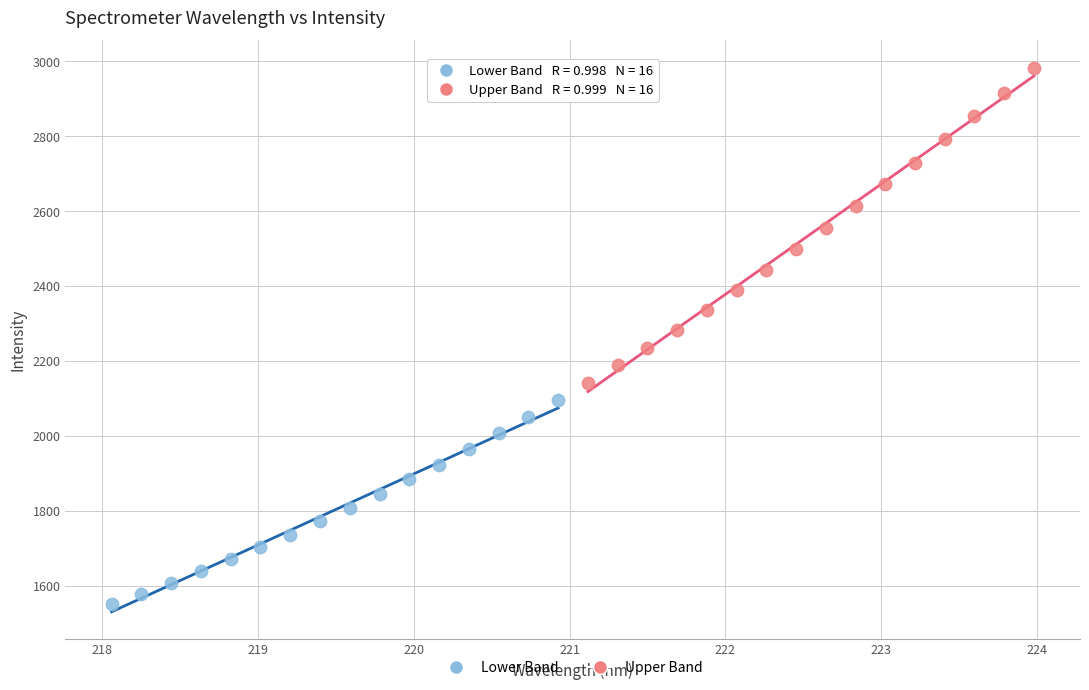

Which series has the widest spread of Y values?

Upper Band